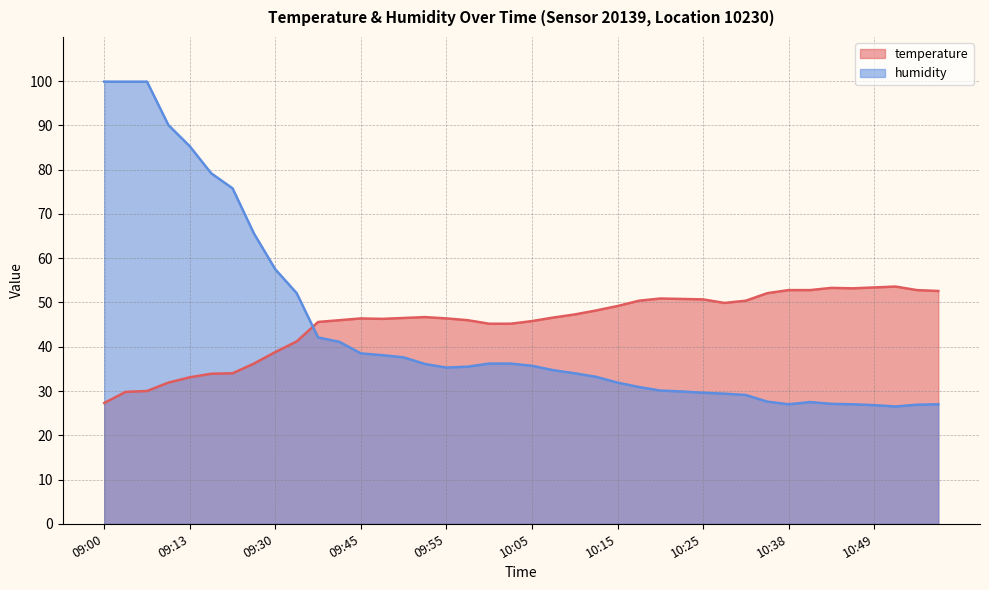

True or false: humidity has more than 1 interior local peaks.

False